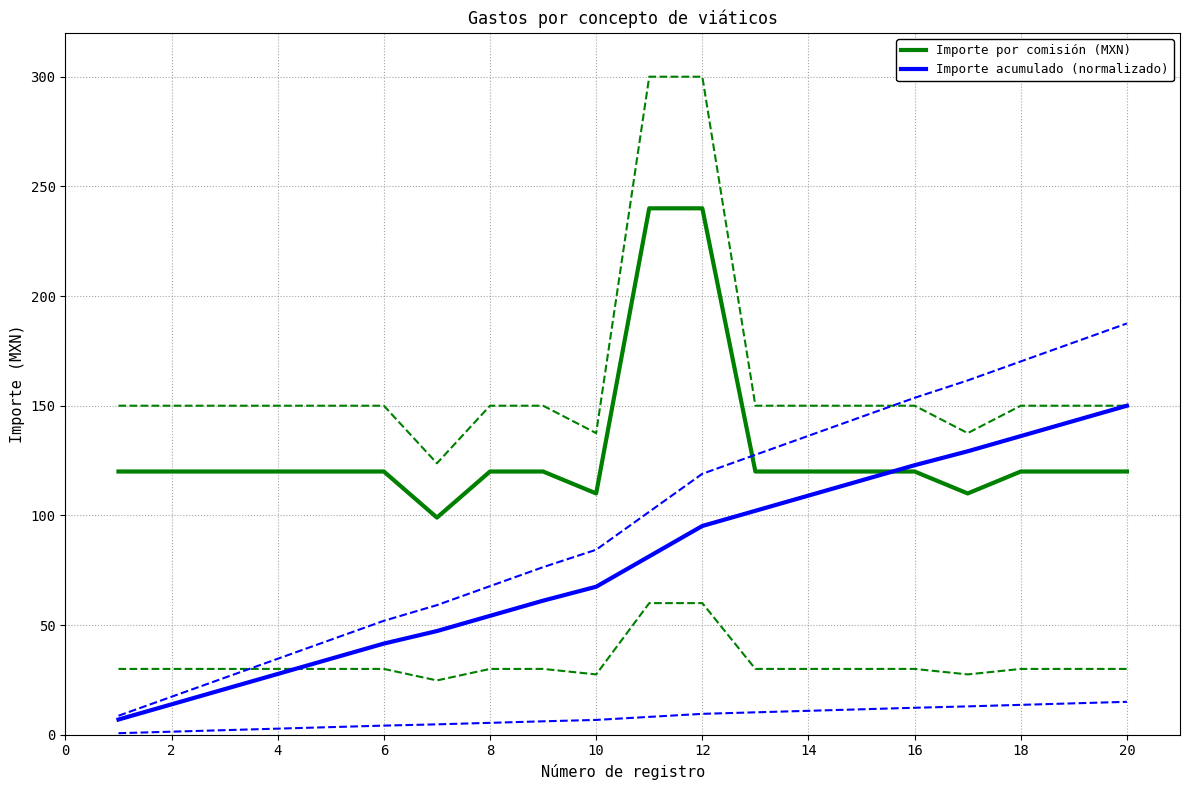

How many times do Importe por comisión (MXN) and Importe acumulado (normalizado) cross each other?

1